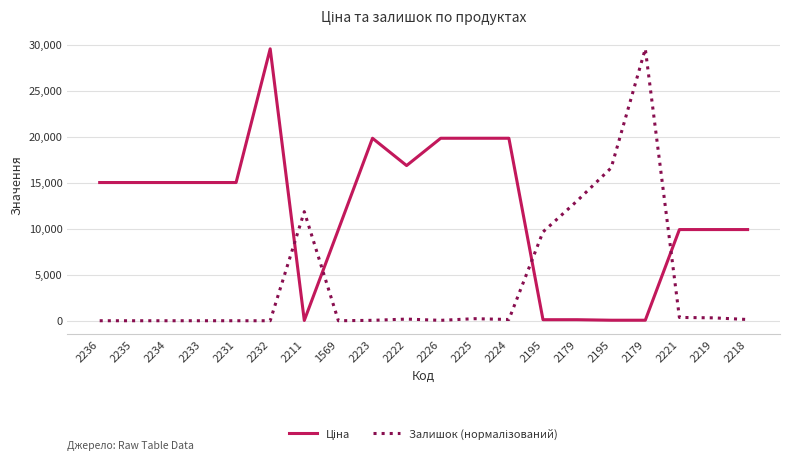

Reading left to right, extract all data points from this chart.

Ціна: 15019.2	15019.2	15019.2	15019.2	15019.2	29548.9	32.0	9908.5	19831.1	16863.2	19831.1	19831.1	19831.1	113.3	113.3	56.7	56.7	9908.5	9908.5	9908.5
Залишок (нормалізований): 0.0	0.0	0.0	0.0	0.0	0.0	11855.5	0.0	44.9	179.6	44.9	224.5	134.7	9655.0	13023.1	16615.7	29548.9	359.3	314.4	134.7